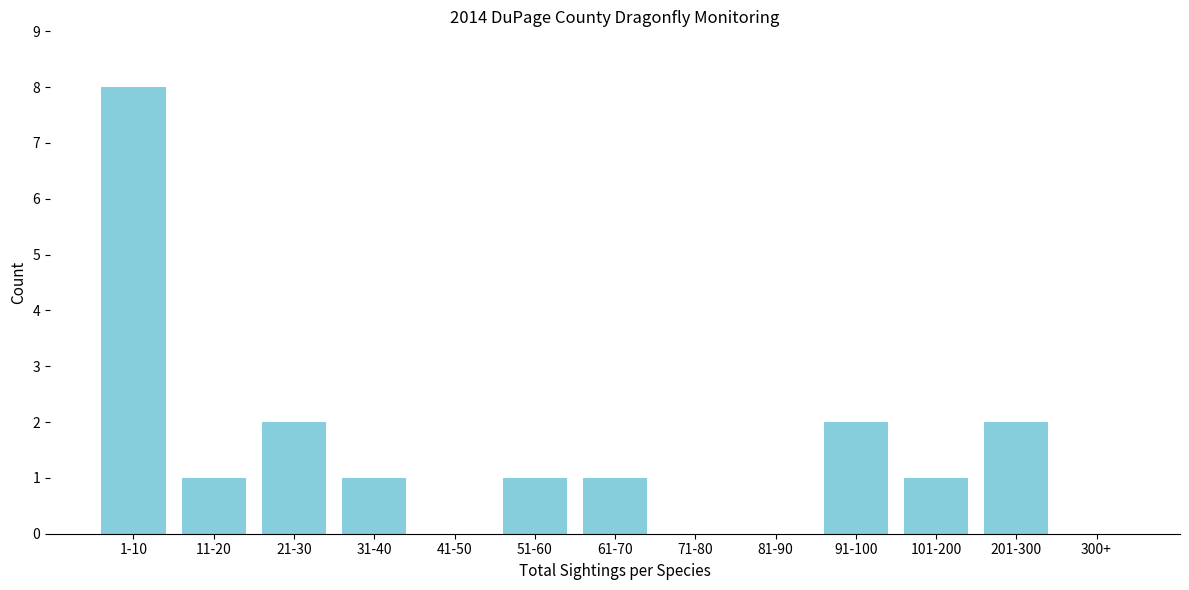

Reading left to right, list all the values displayed in this chart.

1-10=8	11-20=1	21-30=2	31-40=1	41-50=0	51-60=1	61-70=1	71-80=0	81-90=0	91-100=2	101-200=1	201-300=2	300+=0